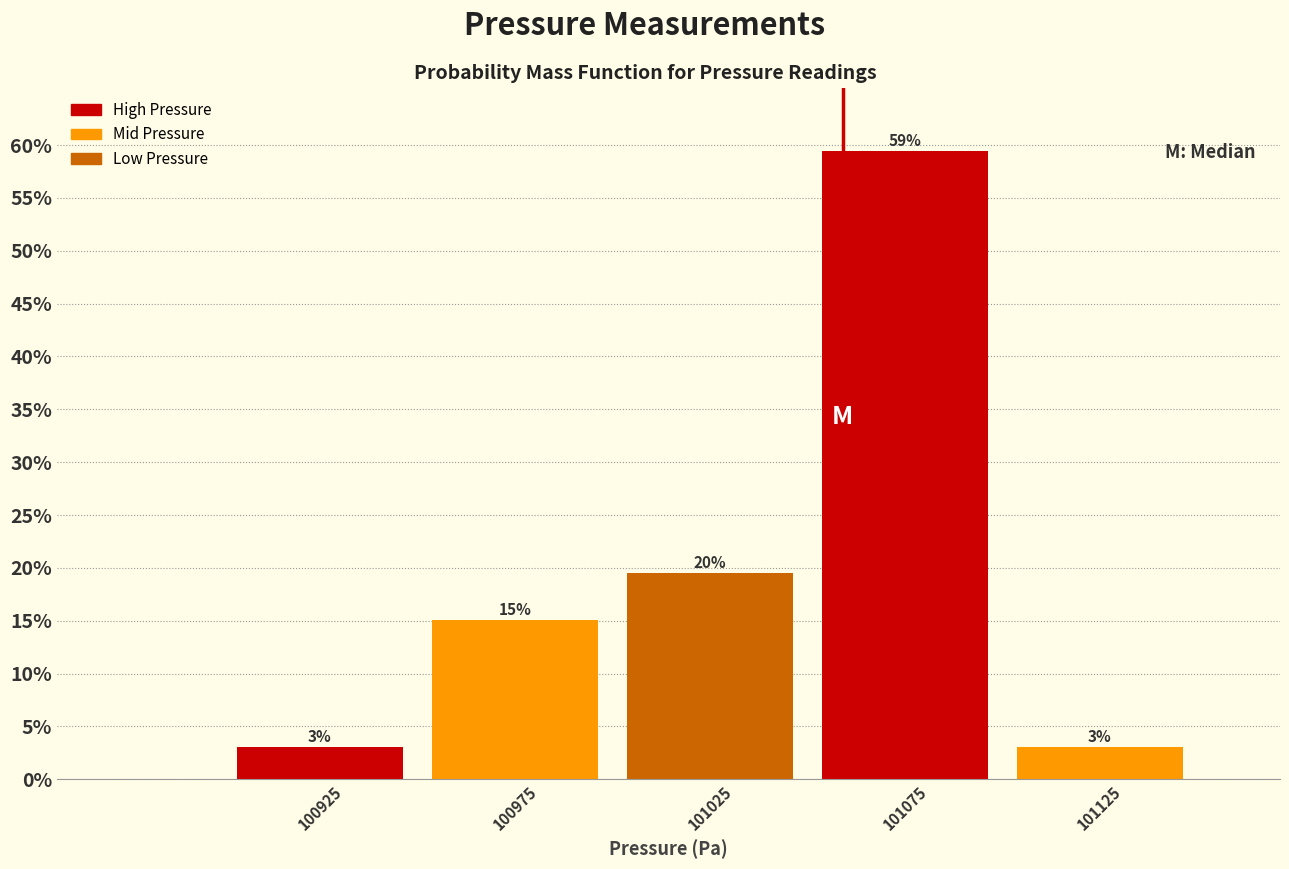

Which range on the x-axis has the tallest bar?

101050 to 101100